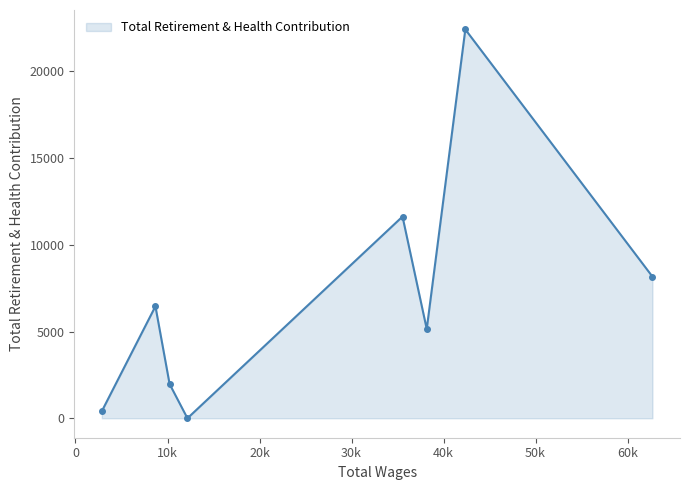

What is the greatest value displayed?

22413